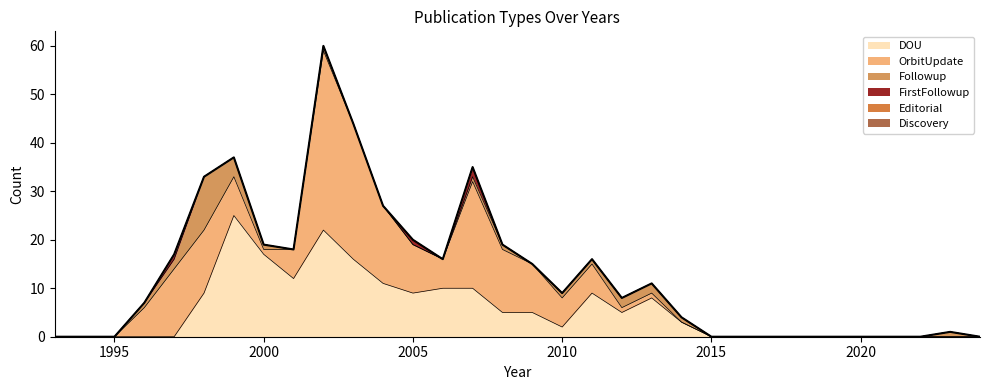

Which series has the widest spread of values?

OrbitUpdate